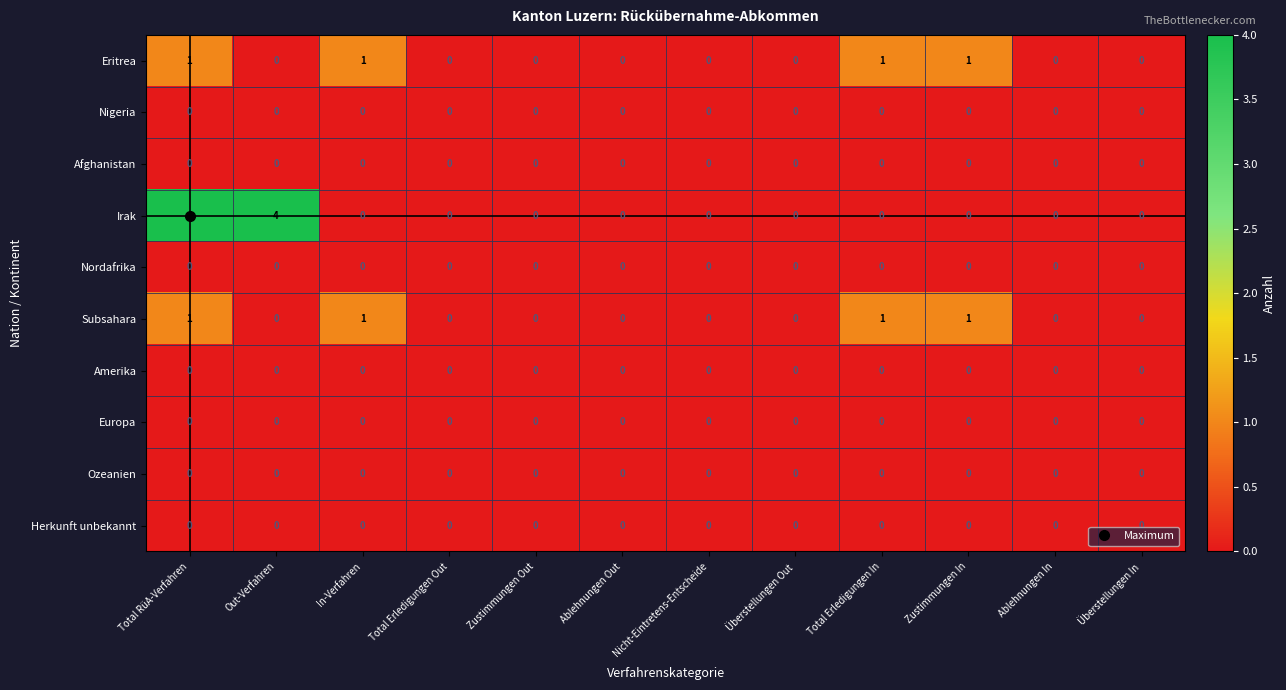

Which series has the widest spread of values?

Irak